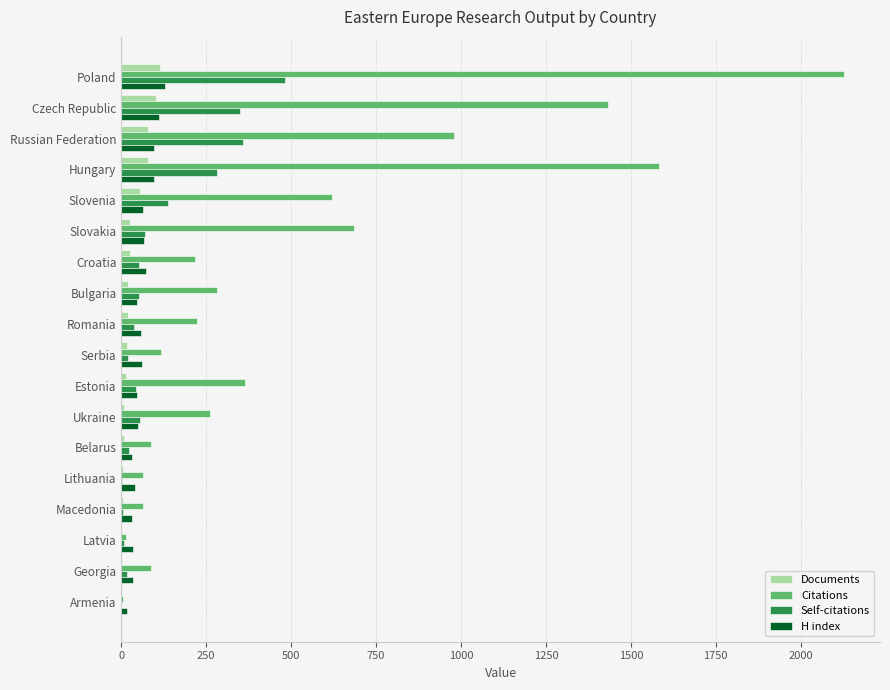

Is it true that Citations equals 627 at Czech Republic?

False